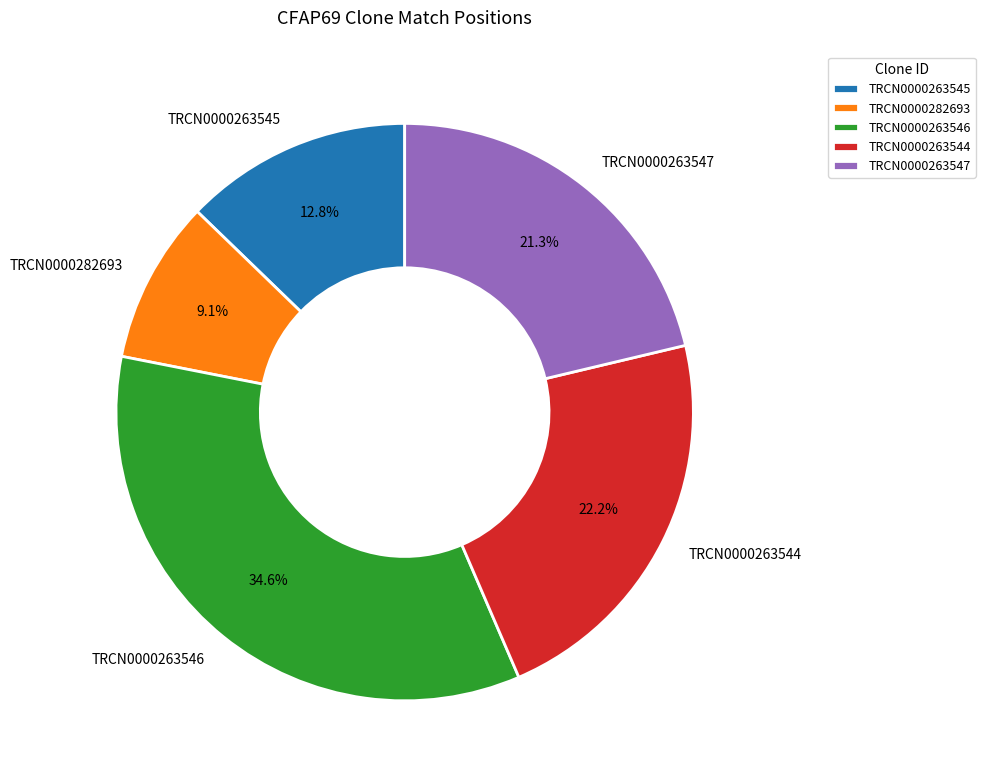

Which category has the biggest portion of the pie?

TRCN0000263546